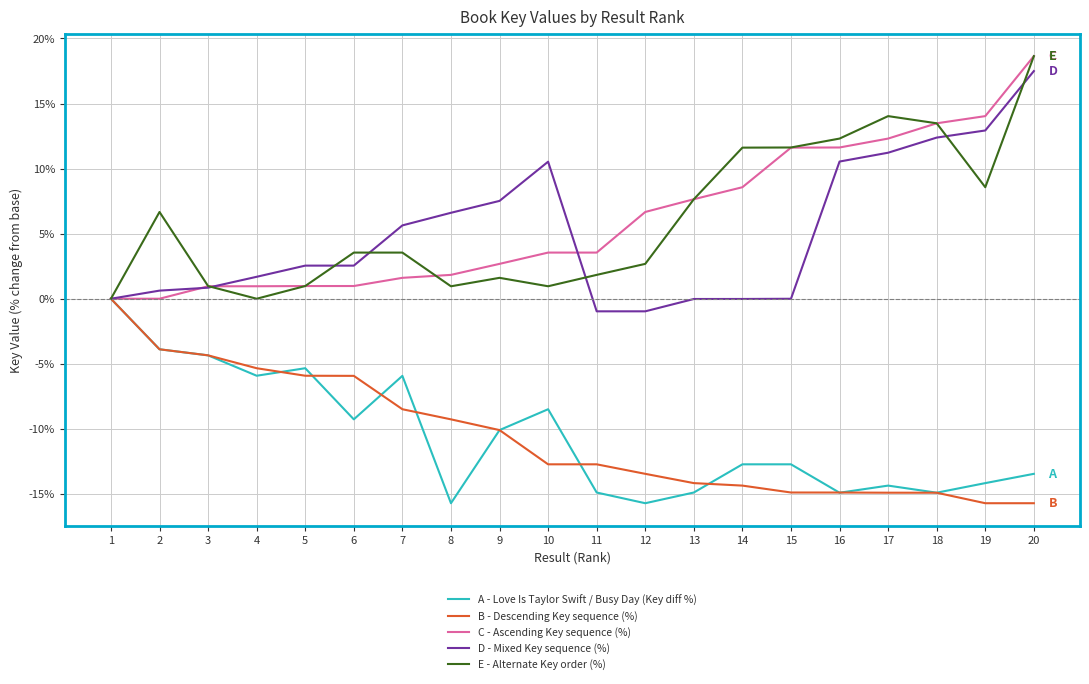

Which series changed the most between 6 and 20?

C - Ascending Key sequence (%)